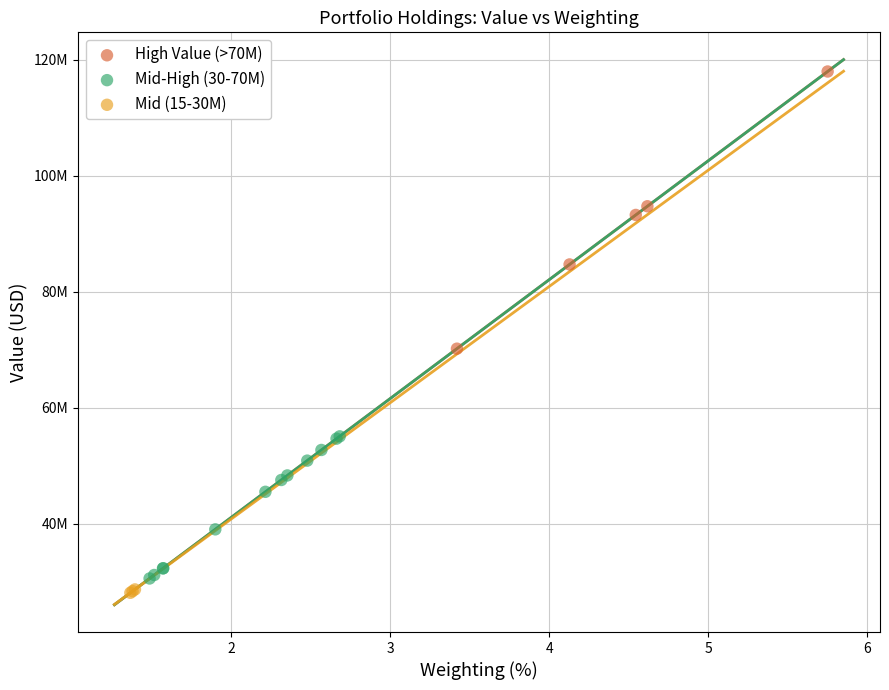

Which series contains the lowest Y value?

Mid (15-30M)